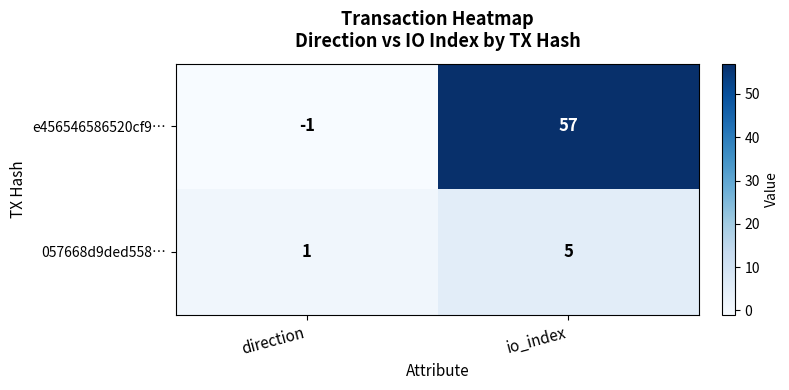

What is the greatest value displayed?

57